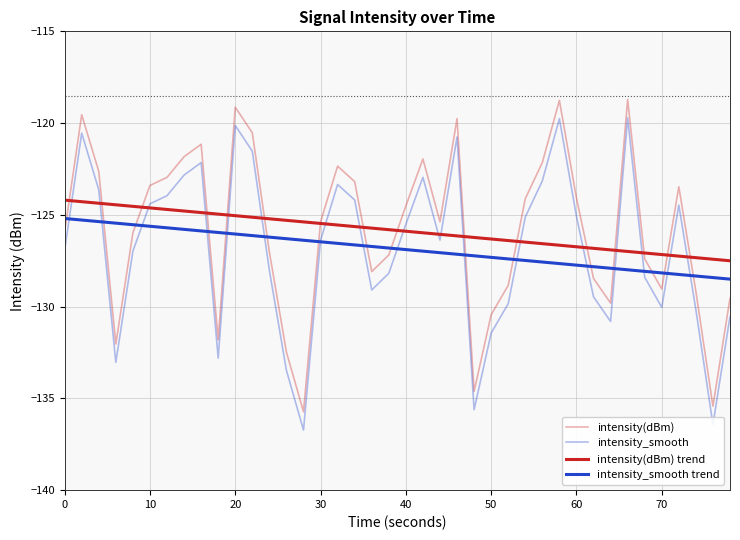

Which series has the widest spread of values?

intensity(dBm)